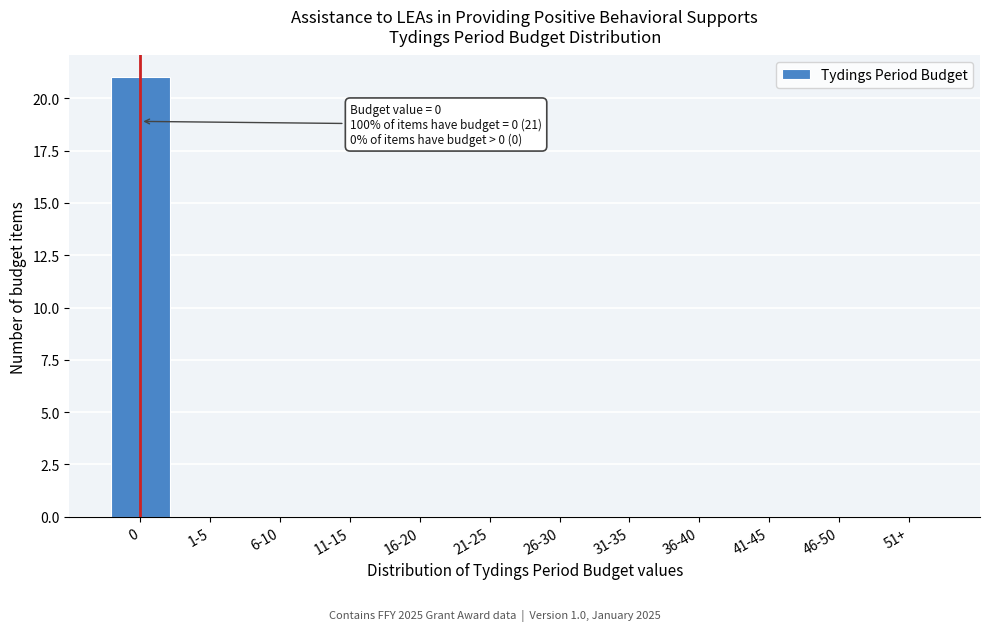

Reading left to right, list all the values displayed in this chart.

0=21	1-5=0	6-10=0	11-15=0	16-20=0	21-25=0	26-30=0	31-35=0	36-40=0	41-45=0	46-50=0	51+=0